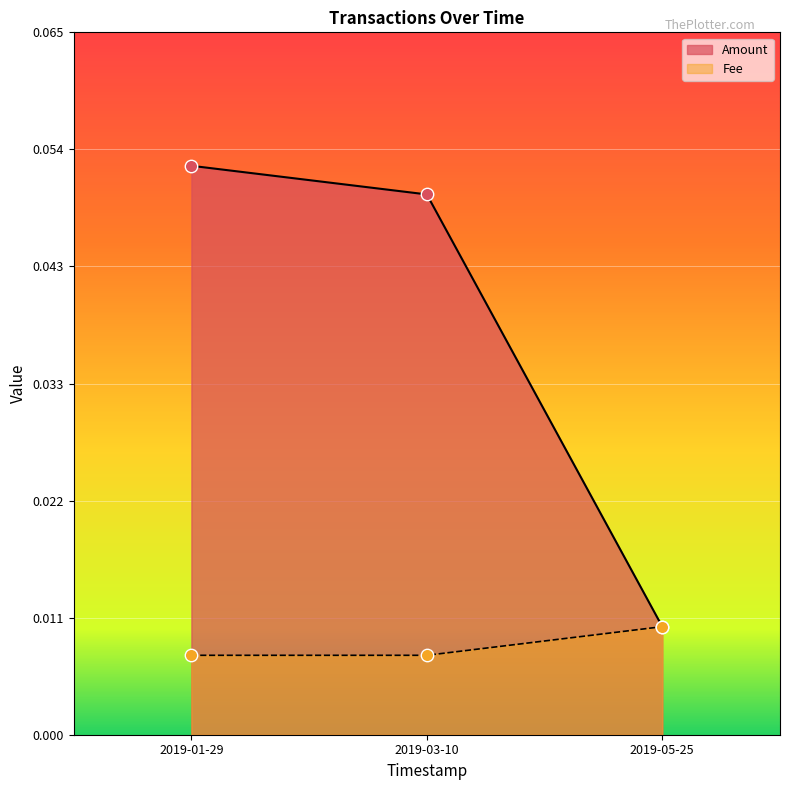

At how many categories does at least one series exceed 0?

3